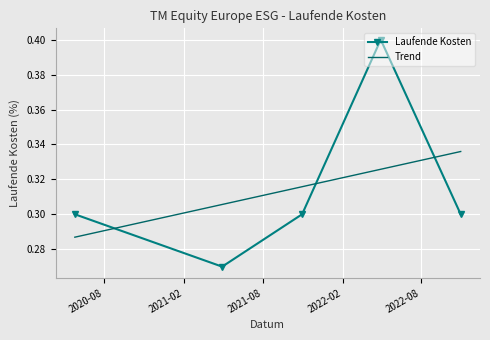

How many interior local valleys does the Laufende Kosten series have?

1